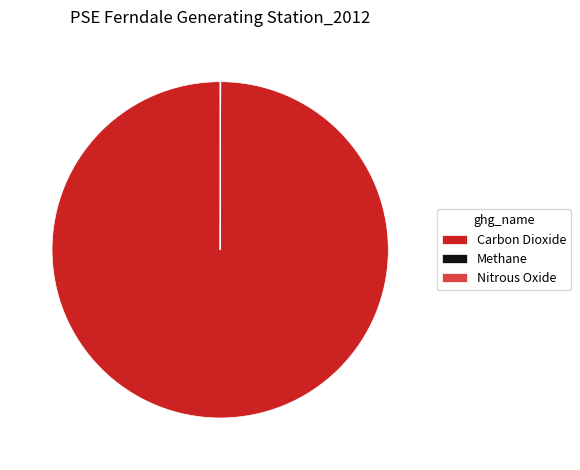

The Carbon Dioxide slice represents 100% of the pie. True or false?

True